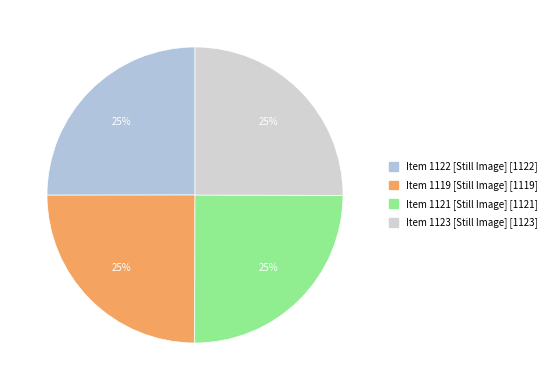

Does Item 1121 [Still Image] represent more than half of the total?

No